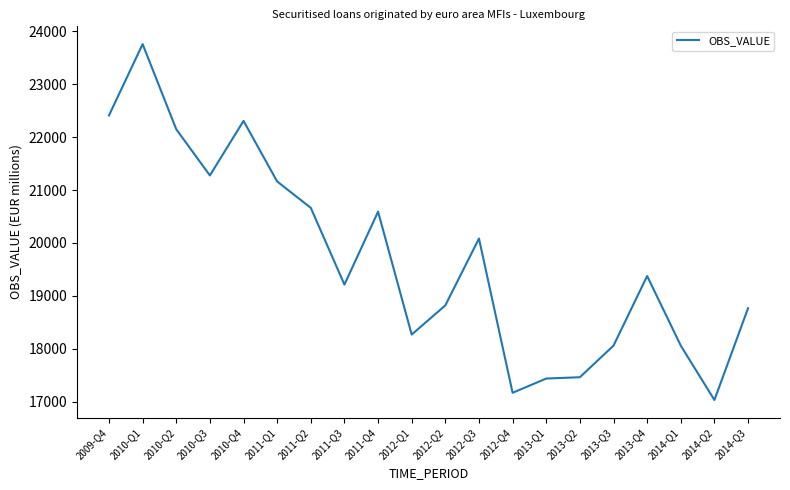

What value does the data have at 2010-Q2, to the nearest 100?

22100